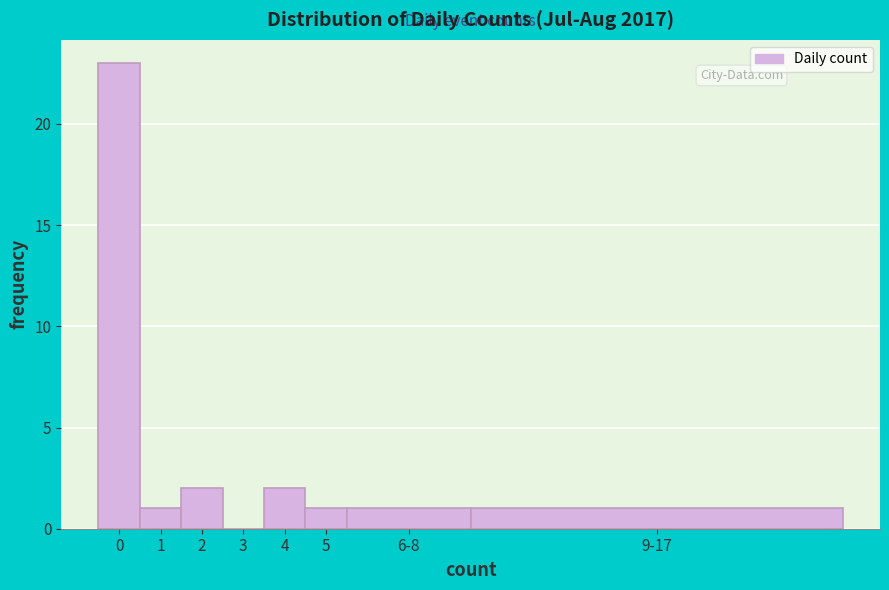

Reading left to right, transcribe all the data shown in this chart.

0=23	1=1	2=2	3=0	4=2	5=1	6-8=1	9-17=1